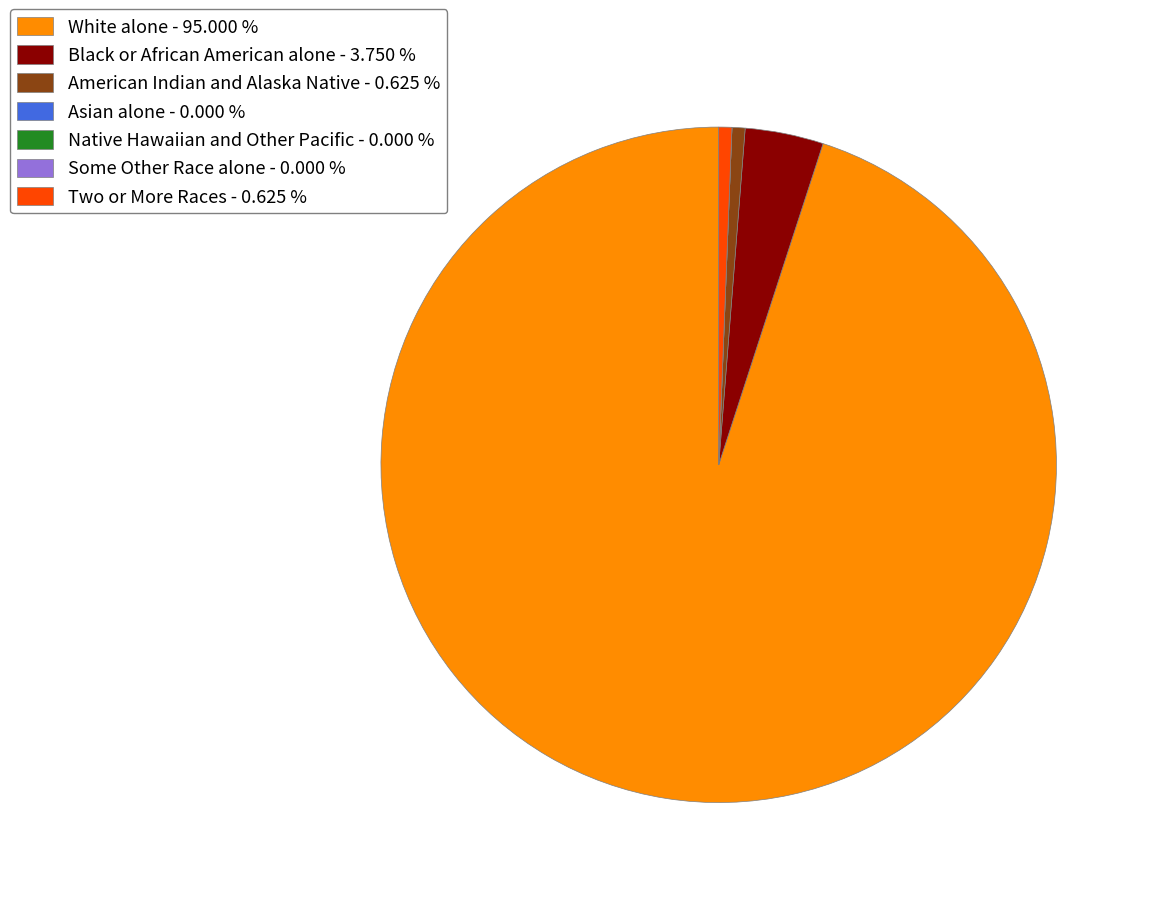

Which has a higher value, Two or More Races - 0.625 % or Black or African American alone - 3.750 %?

Black or African American alone - 3.750 %